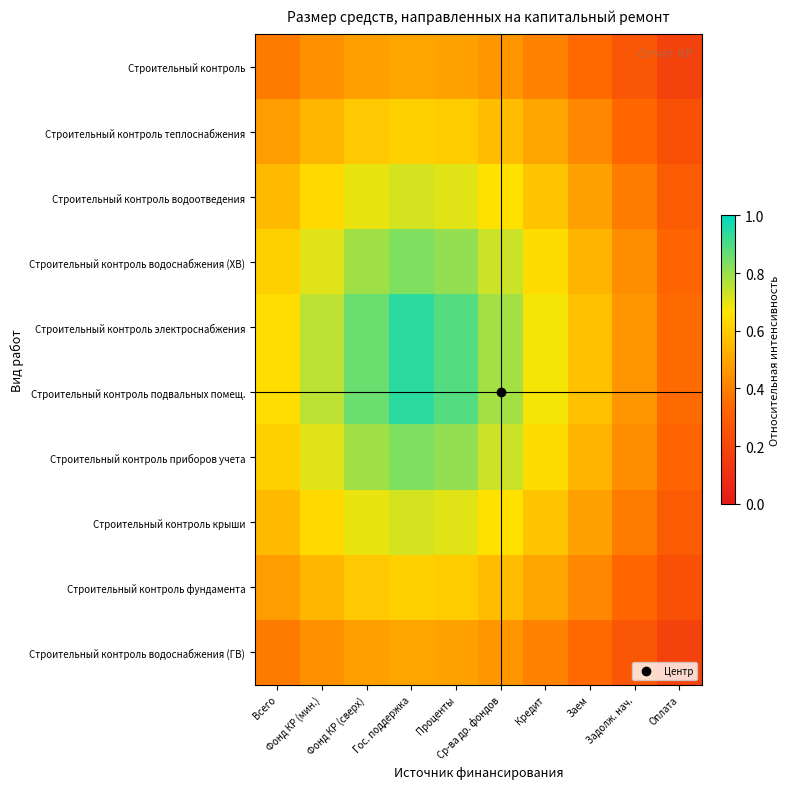

Which has a higher value, Гос. поддержка or Кредит?

Гос. поддержка